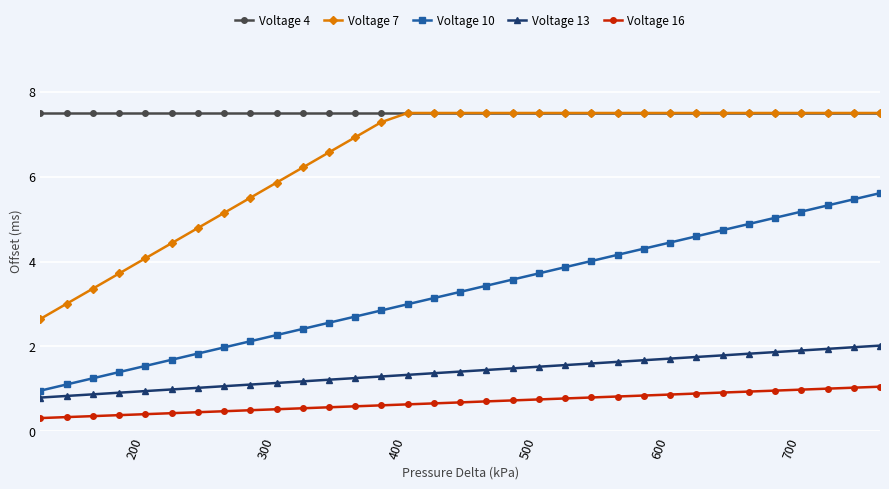

What is the value of the Voltage 16 point at the 31st from the left?

1.0